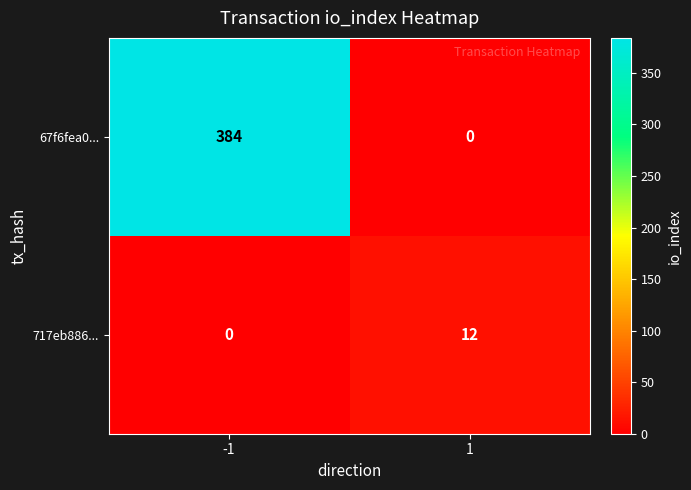

What is the average value of the 67f6fea0... series?

192